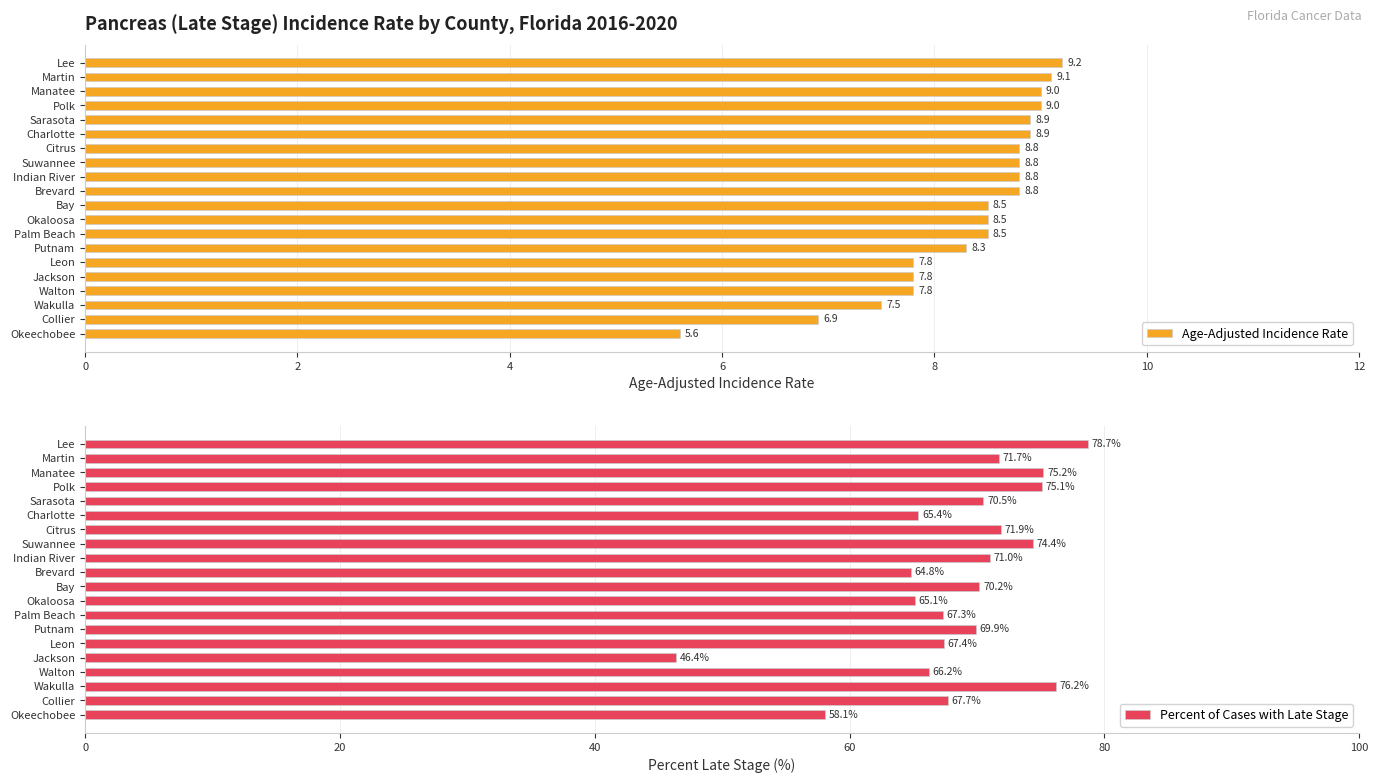

What is the difference between the highest and lowest values at 16?

66.1